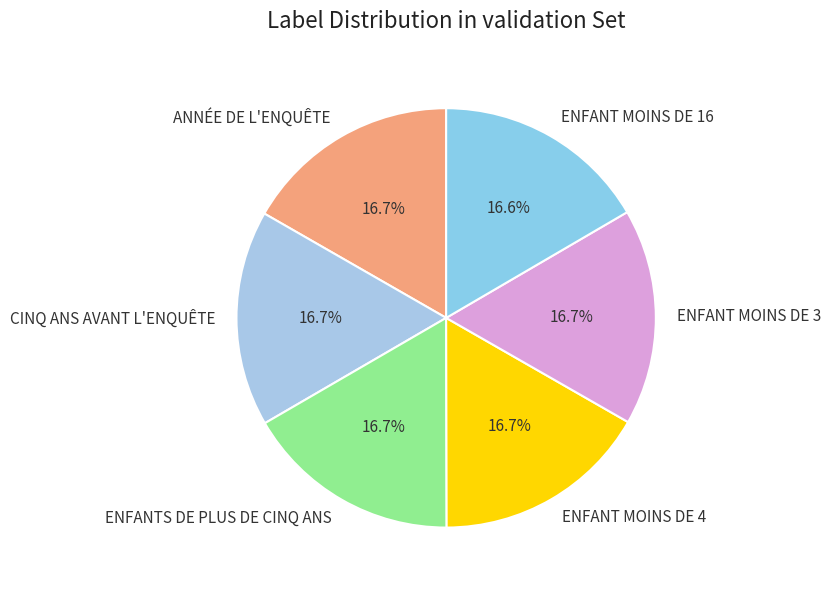

Does ENFANTS DE PLUS DE CINQ ANS account for over 50% of the chart?

No